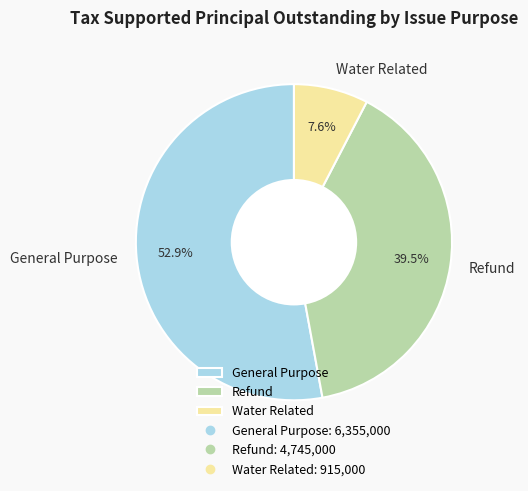

To the nearest percent, what is the average slice percentage?

33%